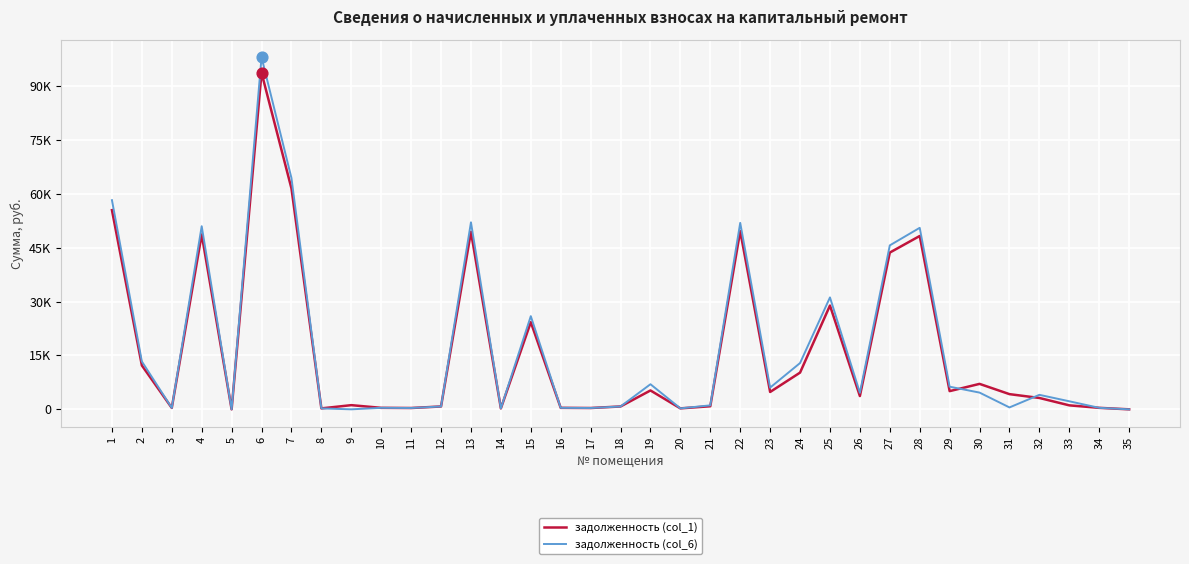

What is the total value across all series at 4?

99644.9